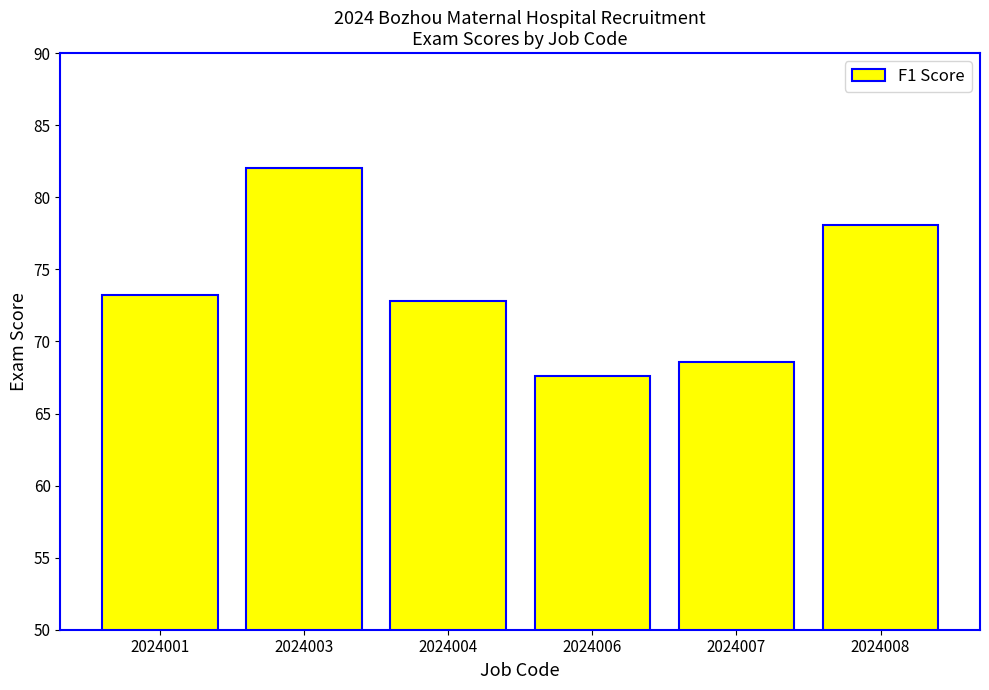

What is the sum of all values?

442.3